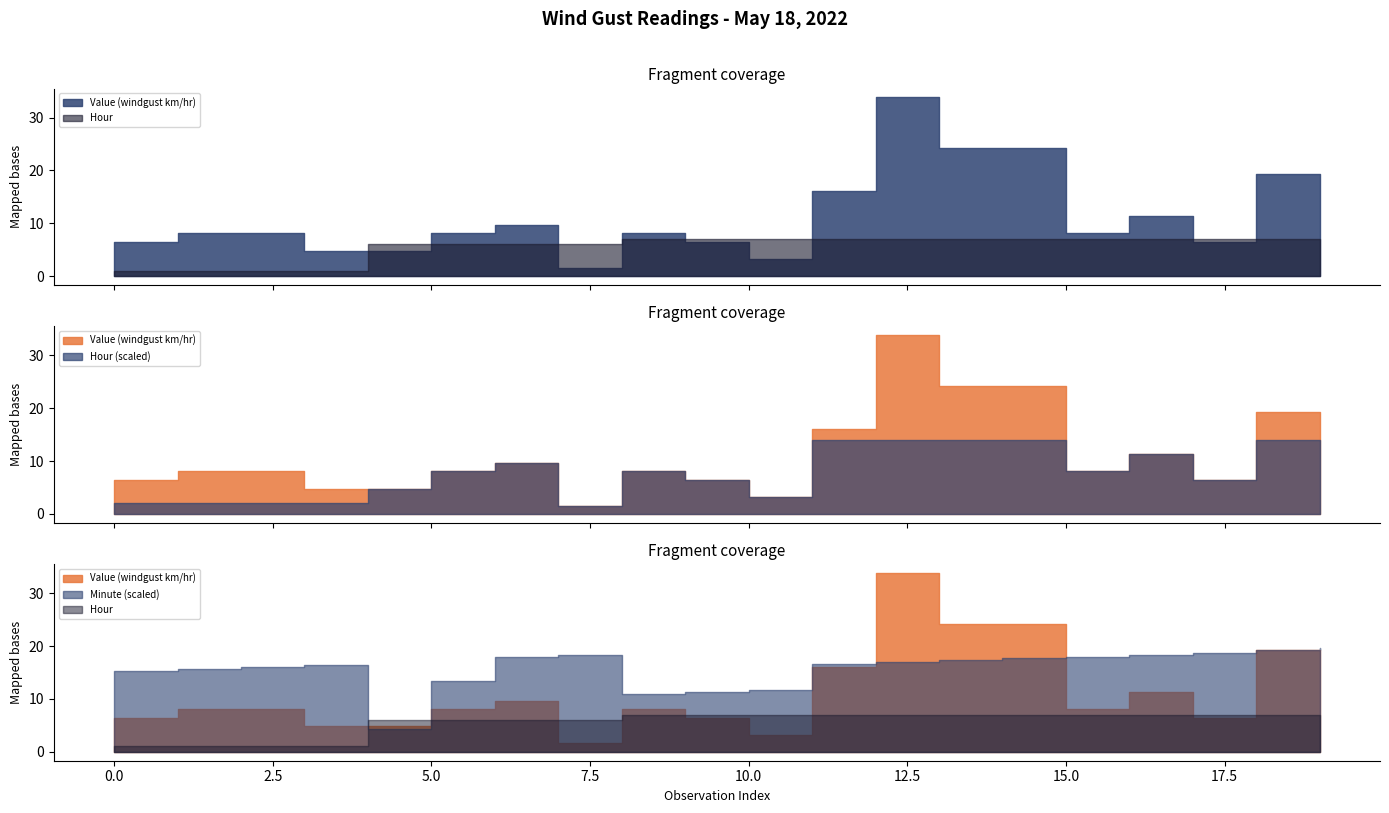

What is the difference between the maximum and minimum values in the Value (windgust km/hr) series?

32.2